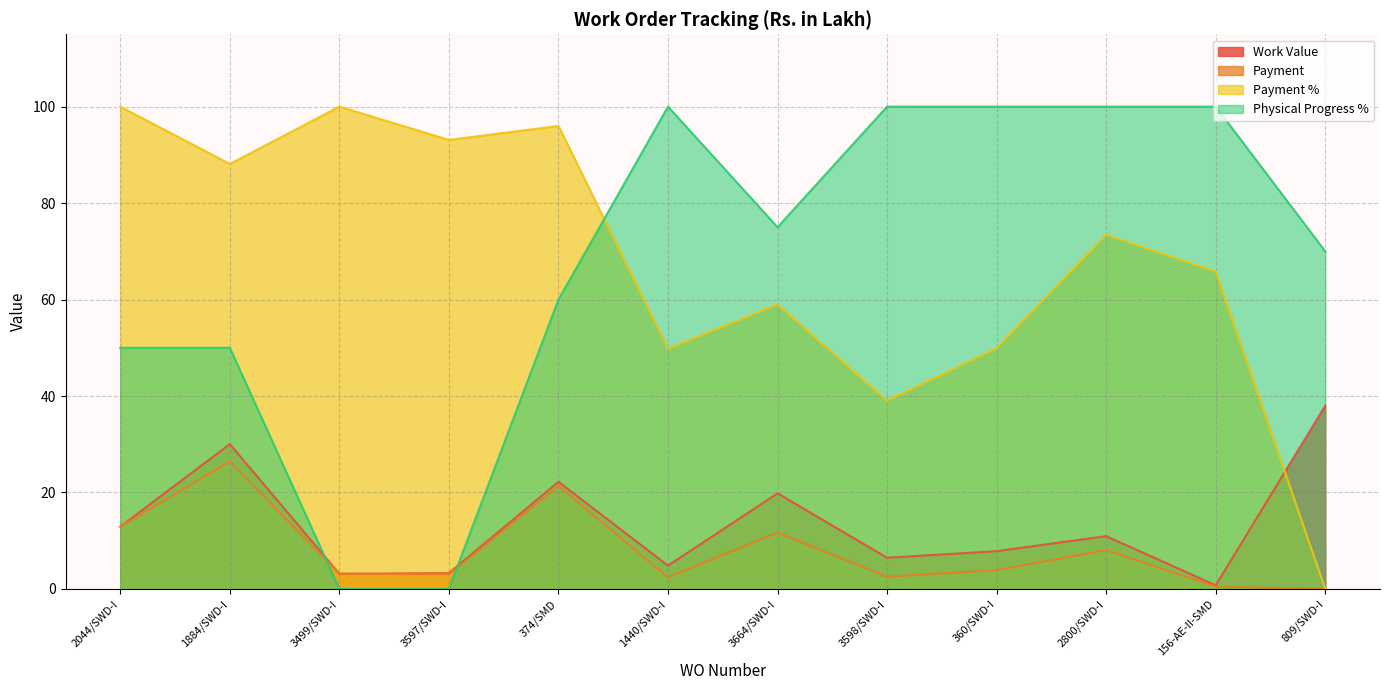

Between which two adjacent categories do Work Value and Physical Progress % first intersect?

1884/SWD-I and 3499/SWD-I